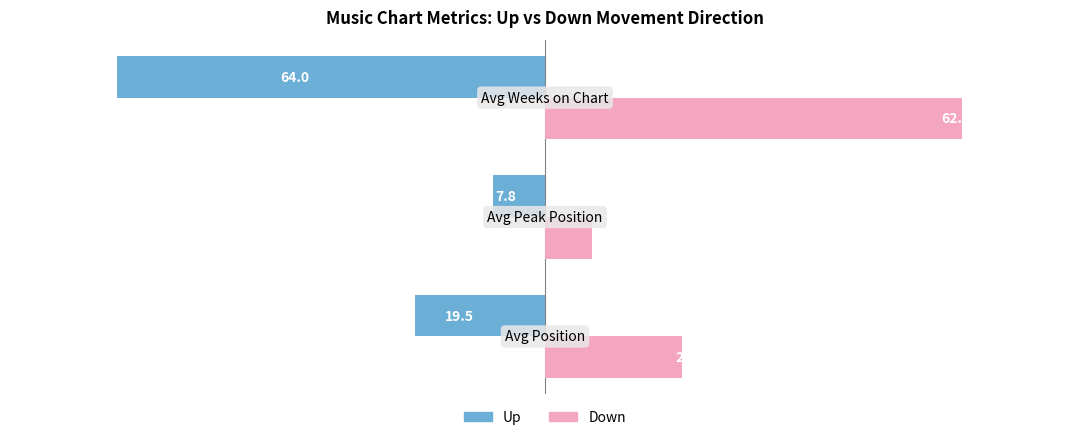

What is the maximum value shown in the chart?

62.3